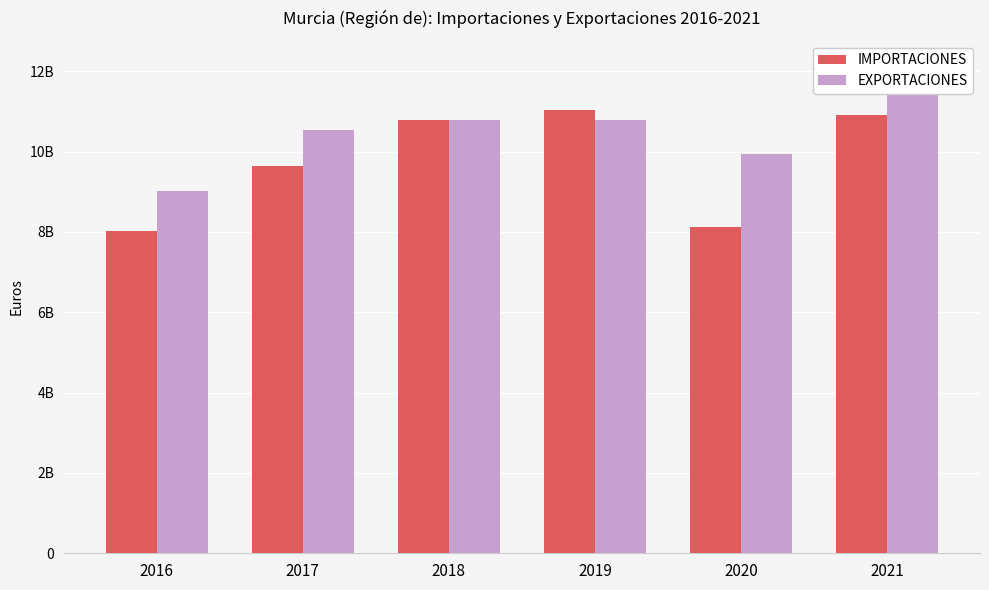

What are all the series names shown in the legend?

IMPORTACIONES, EXPORTACIONES